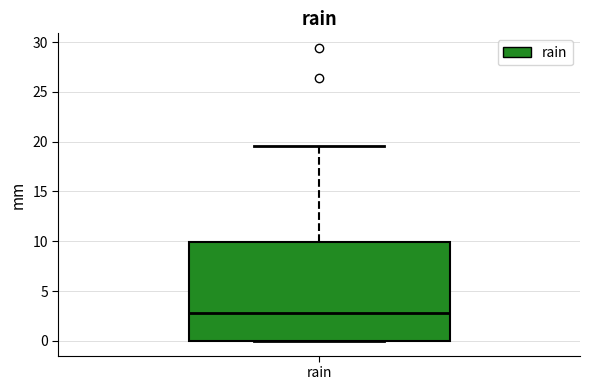

Transcribe this box plot: give where the median line is, the range the box spans, and where the two whiskers end, as read against the y-axis. The values are not printed on the chart, so give them approximately, as read against the axis.

median 3.0, box 0.0 to 10.0, whiskers 0.0 to 19.5